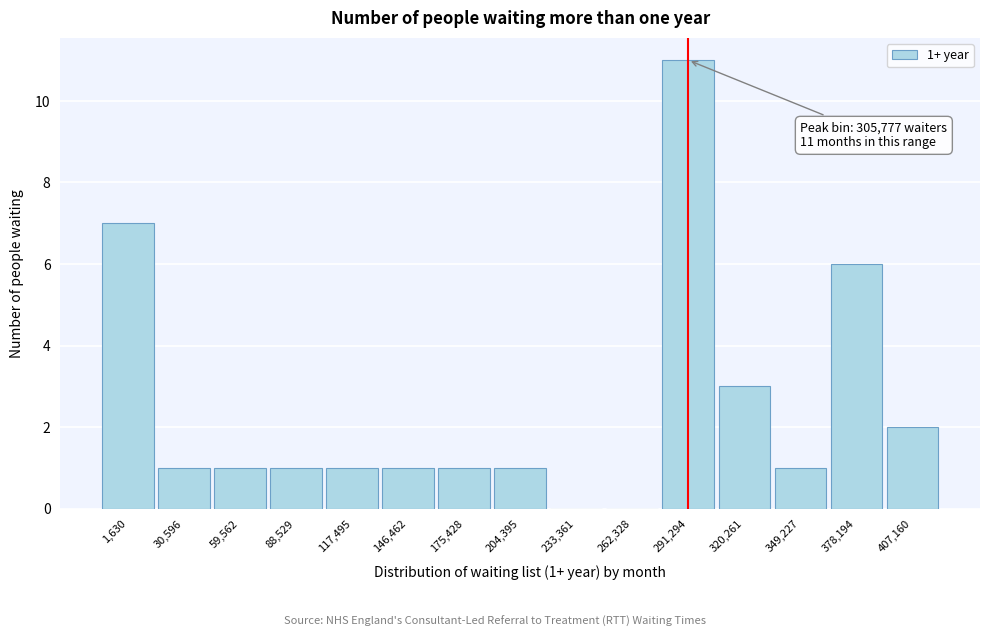

Reading right to left, transcribe all the data shown in this chart.

407,160=2	378,194=6	349,227=1	320,261=3	291,294=11	262,328=0	233,361=0	204,395=1	175,428=1	146,462=1	117,495=1	88,529=1	59,562=1	30,596=1	1,630=7